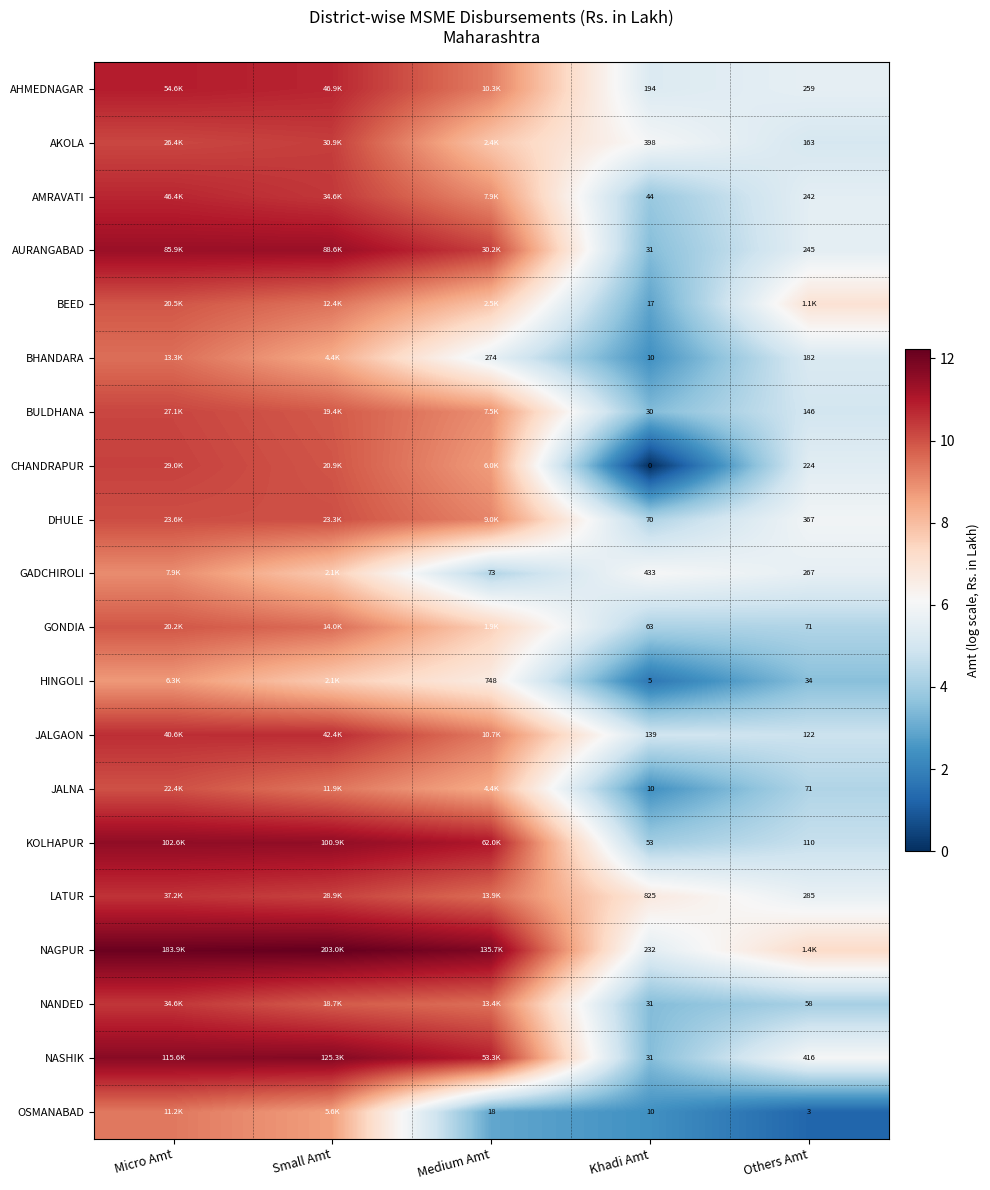

How many data points in BHANDARA are less than 5?

1